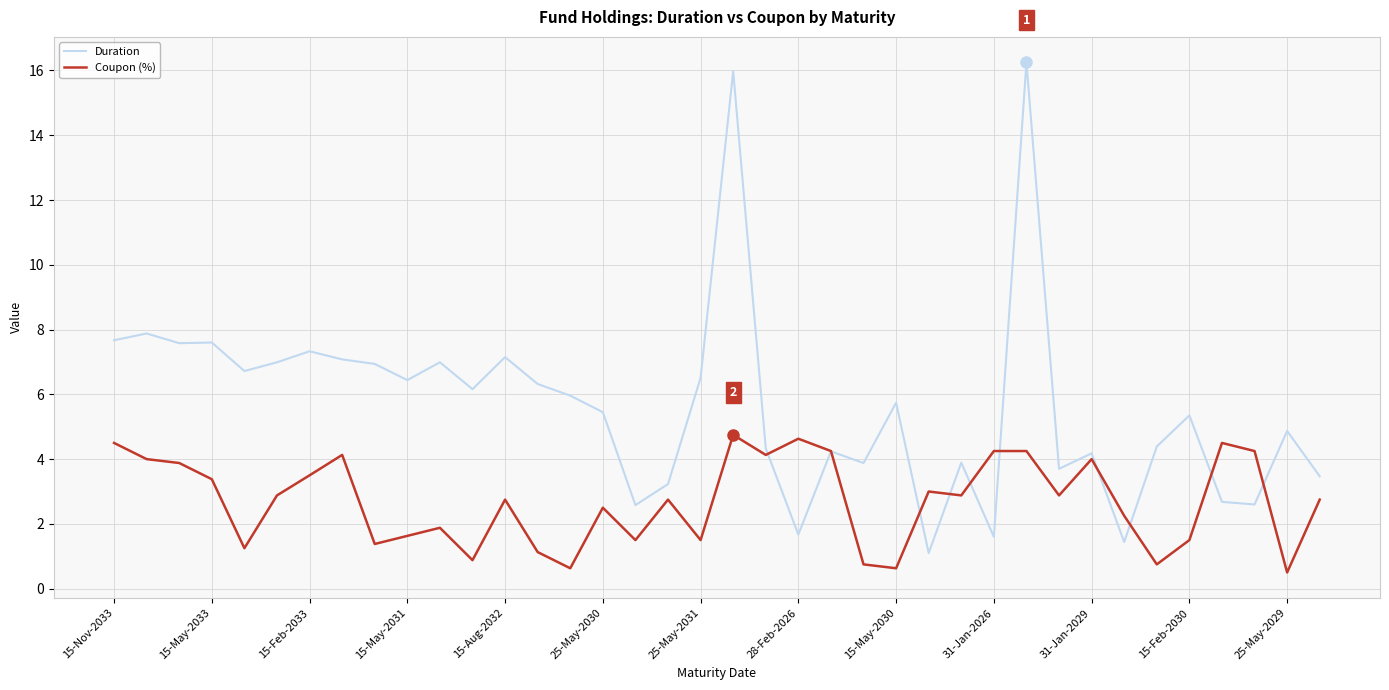

List the series in order of their overall mean, highest first.

Duration, Coupon (%)